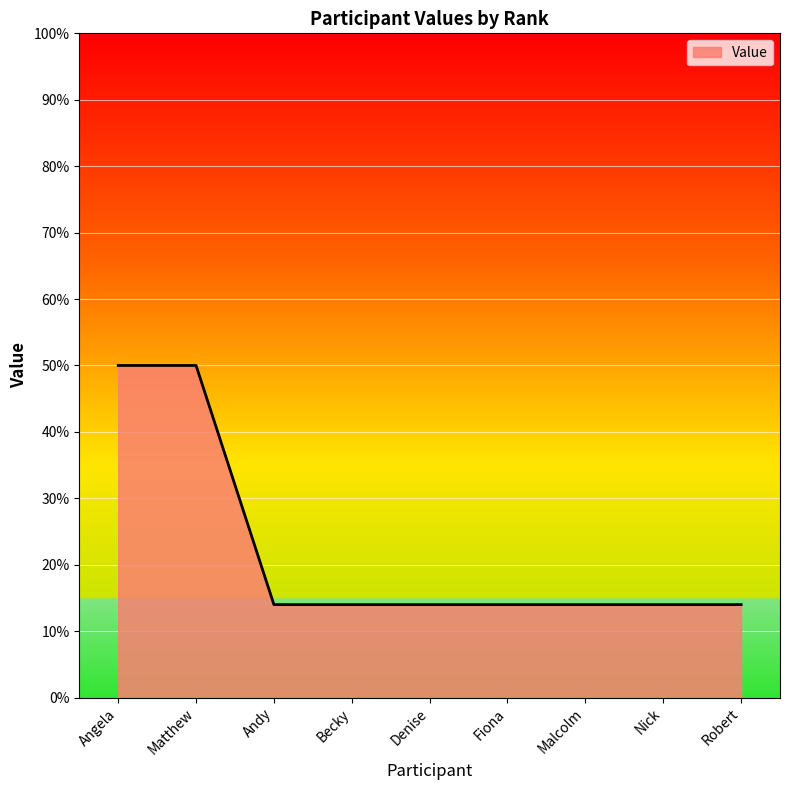

How many values are between 0 and 1?

9